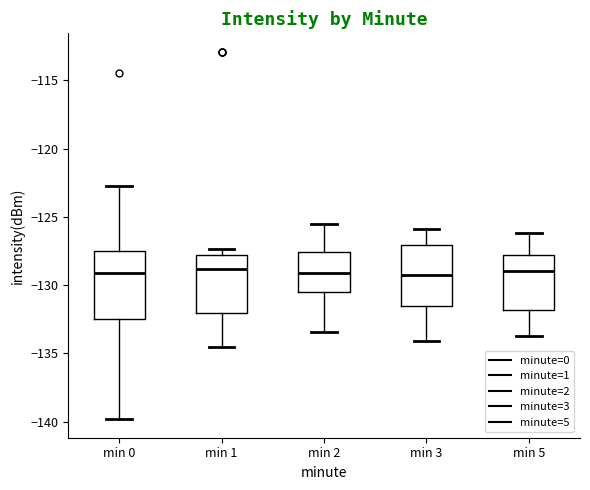

Comparing the boxes themselves (not the whiskers), which one is the tallest?

min 0